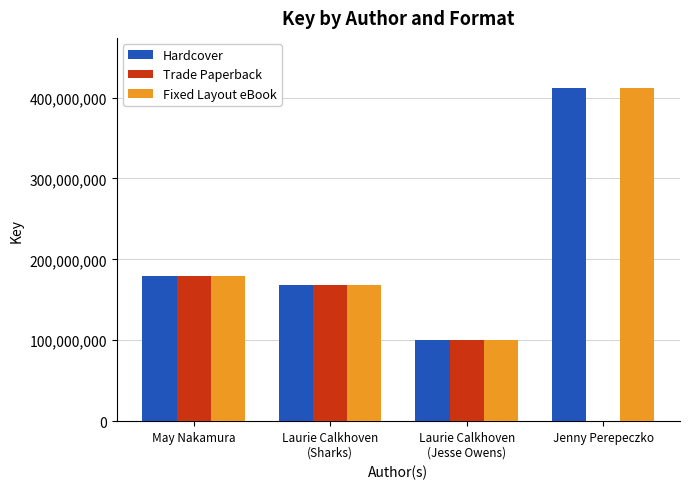

True or false: Trade Paperback has a value of 119375899 at May Nakamura.

False